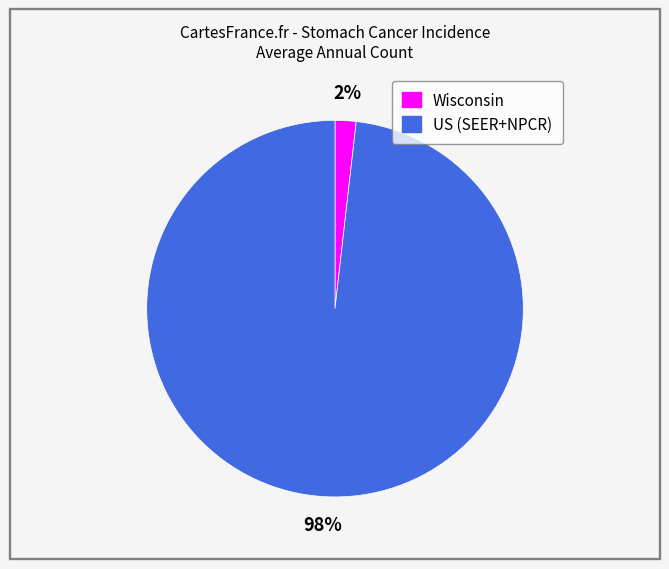

To the nearest percent, what is the average slice percentage?

50%